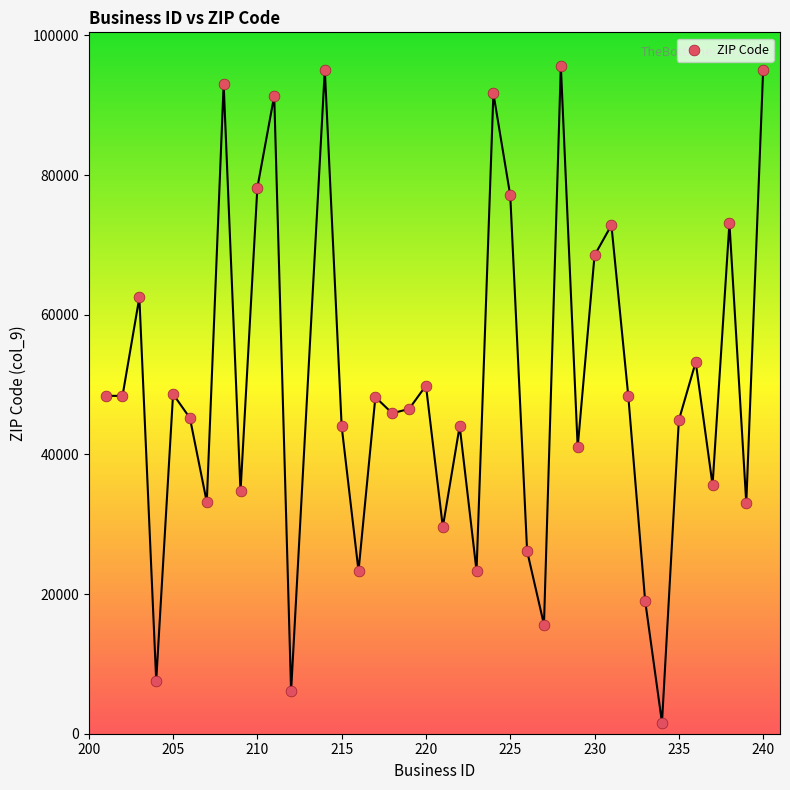

What is the range of Y values (max minus min)?

94070